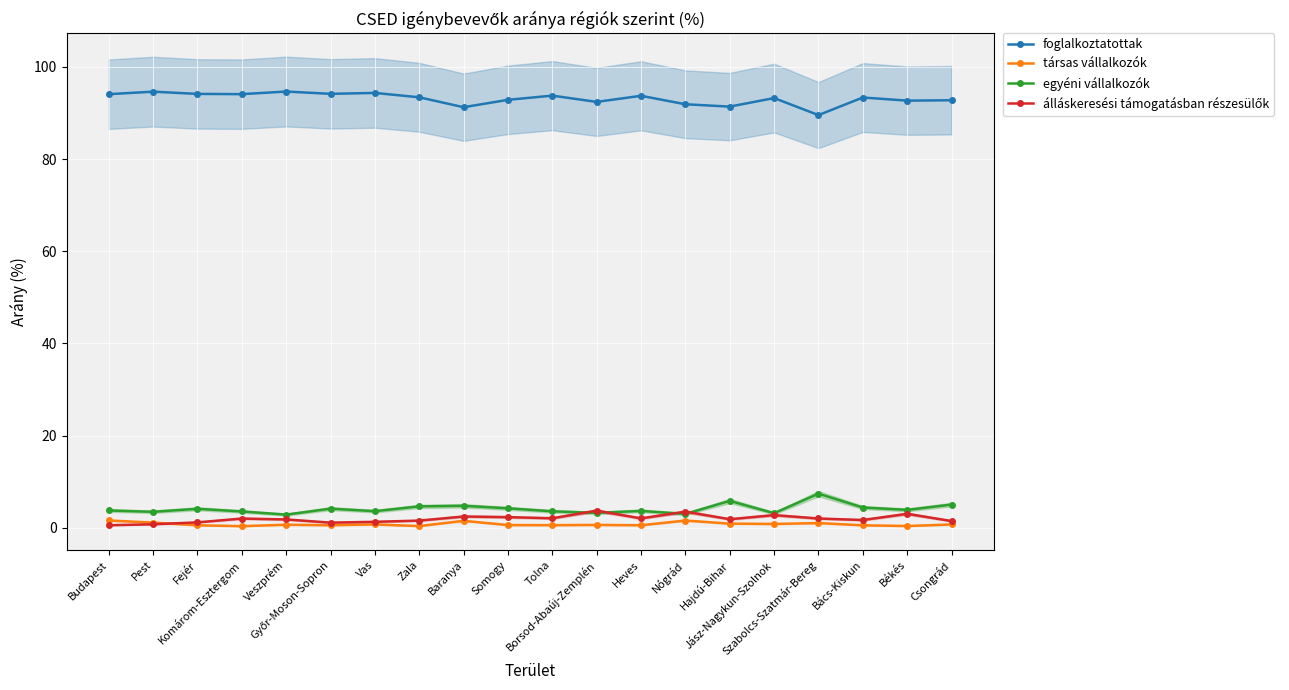

How many interior local valleys does the társas vállalkozók series have?

7